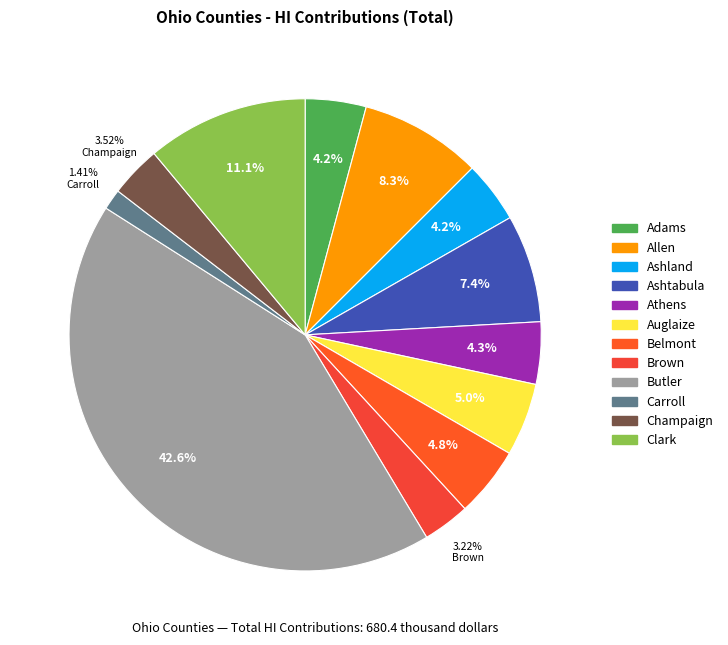

To the nearest percent, what is the difference between the largest and smallest slice percentages?

41%